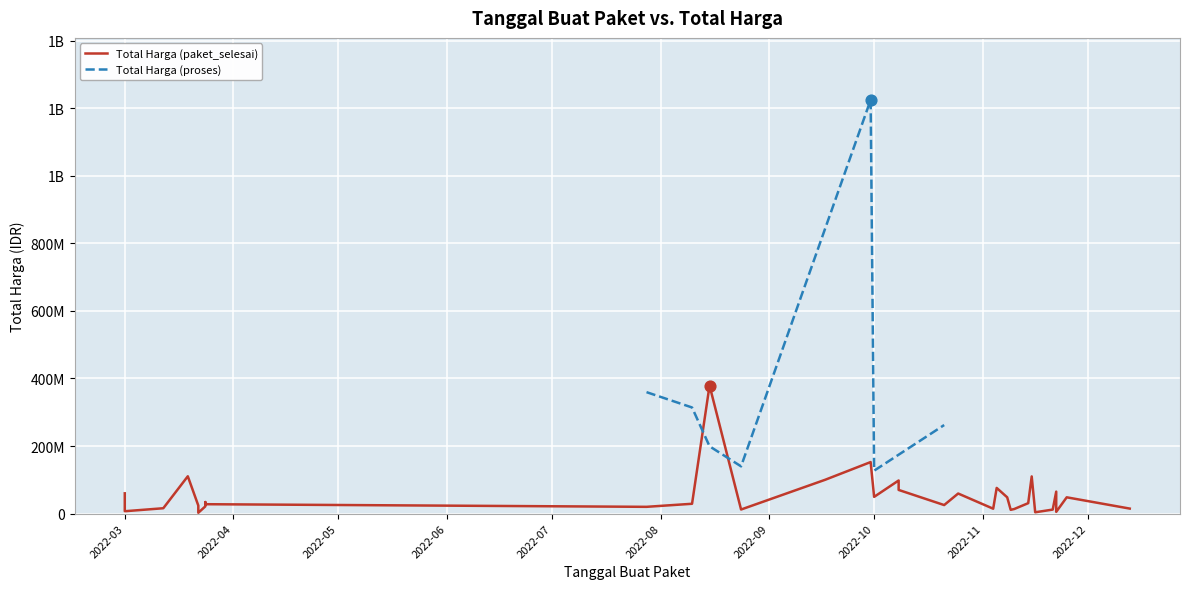

Which series has the largest Y range (max minus min)?

Total Harga (proses)